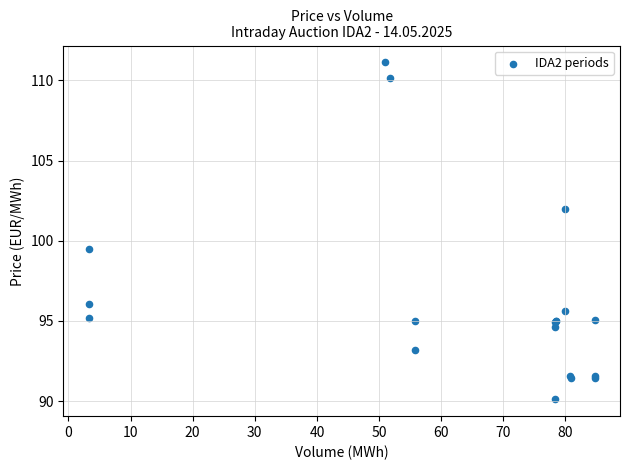

What Y value in the scatter plot is closest to 100?

99.5